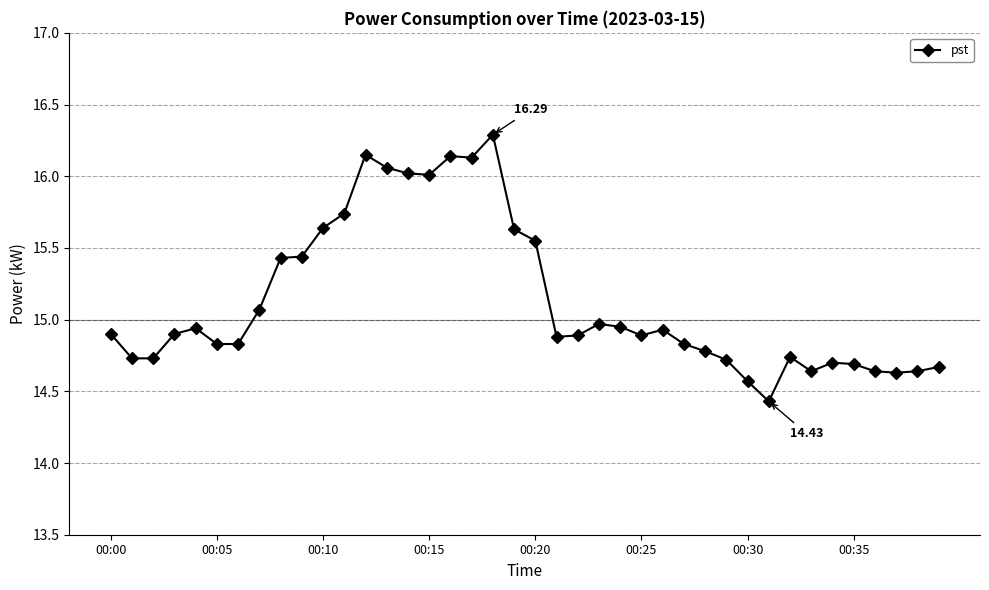

What is the difference between the maximum and minimum values?

1.9